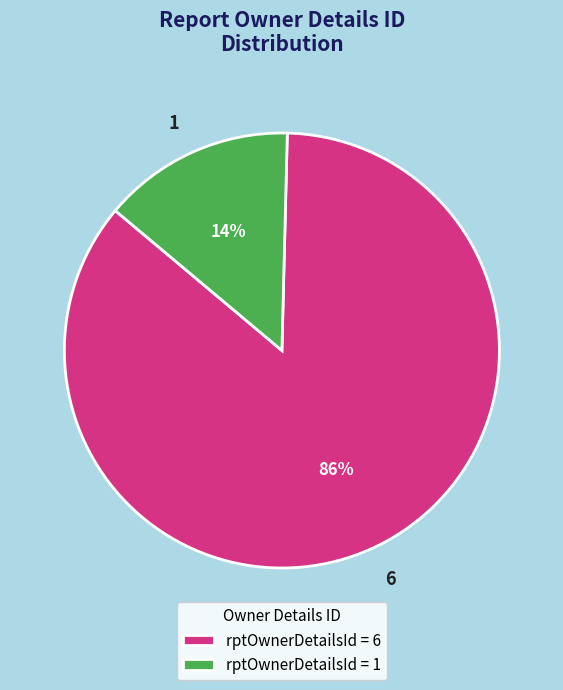

Does 6 account for over 50% of the chart?

Yes